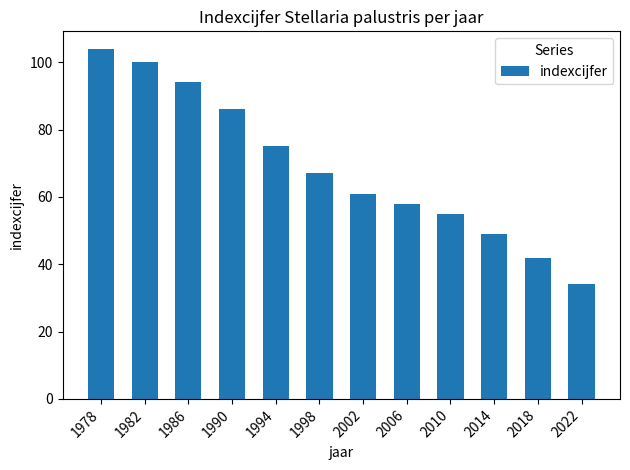

What is the ratio of the value at 1986 to the value at 1994?

1.3